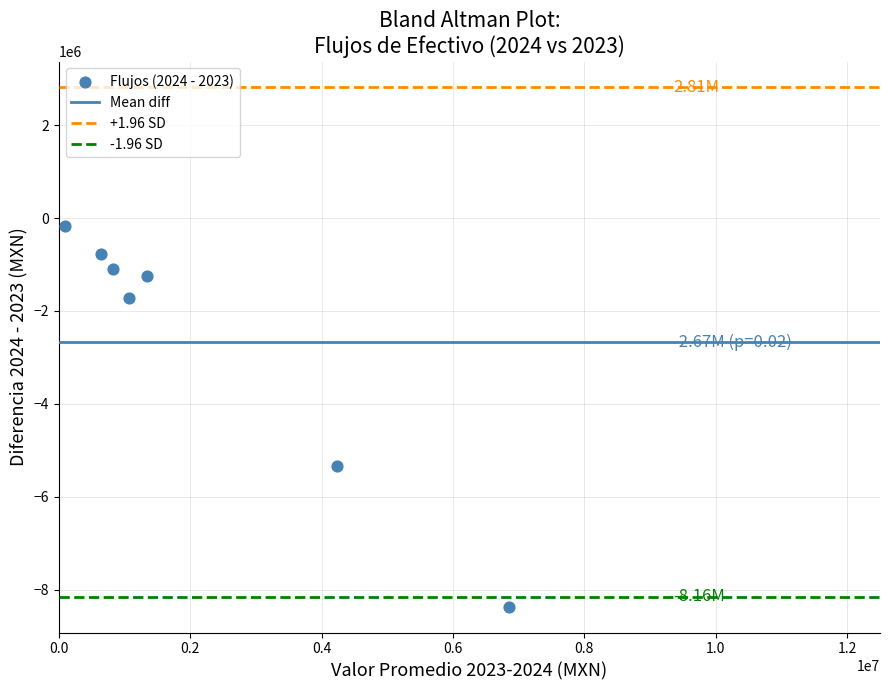

What is the range of Y values (max minus min)?

8194442.6